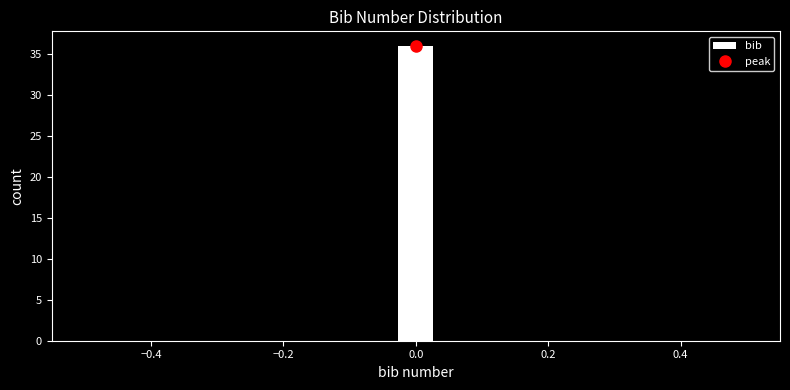

Read against the x-axis, roughly where is the centre of the tallest bar?

0.00